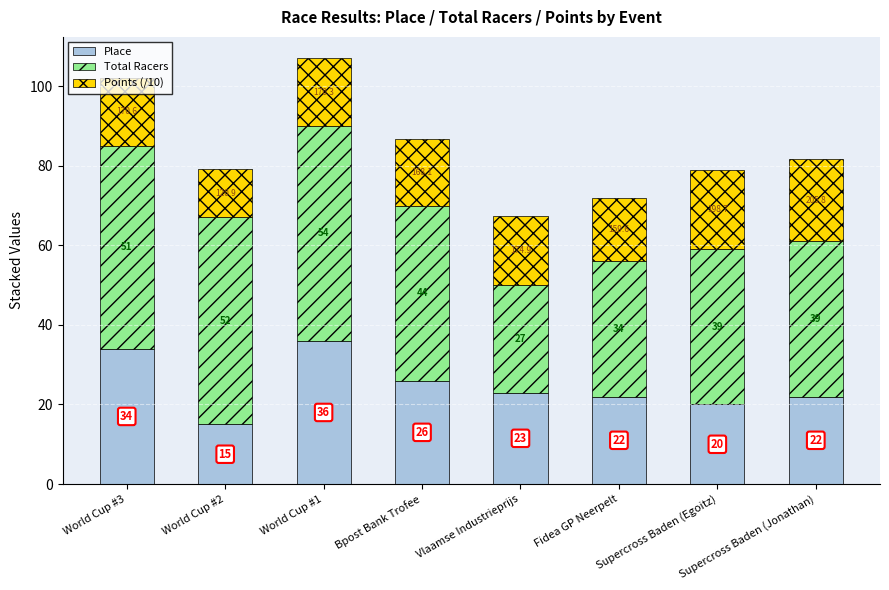

What is the difference between the maximum and minimum values in the Place series?

21.0